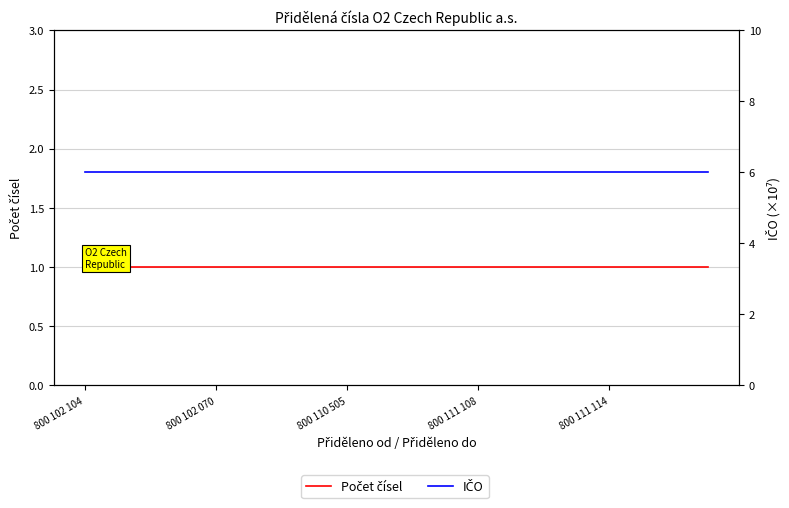

The value of Počet čísel at 800 110 505 is 1.7. True or false?

False